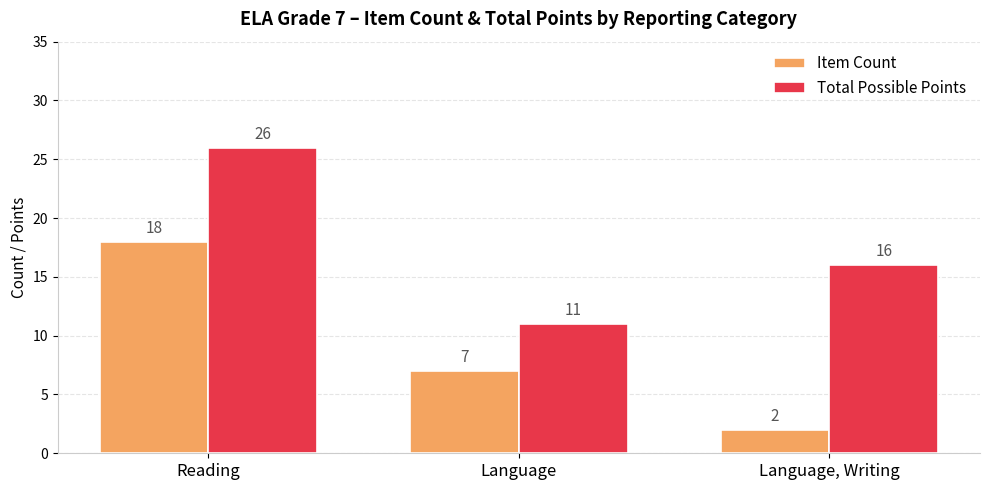

Which label corresponds to the largest value in the chart?

Reading